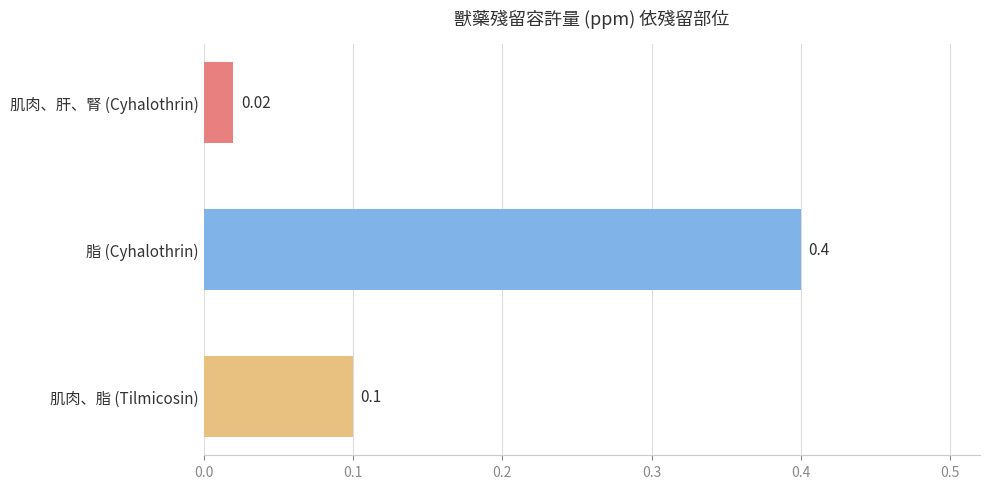

Between 肌肉、脂 (Tilmicosin) and 肌肉、肝、腎 (Cyhalothrin), which is larger?

肌肉、脂 (Tilmicosin)